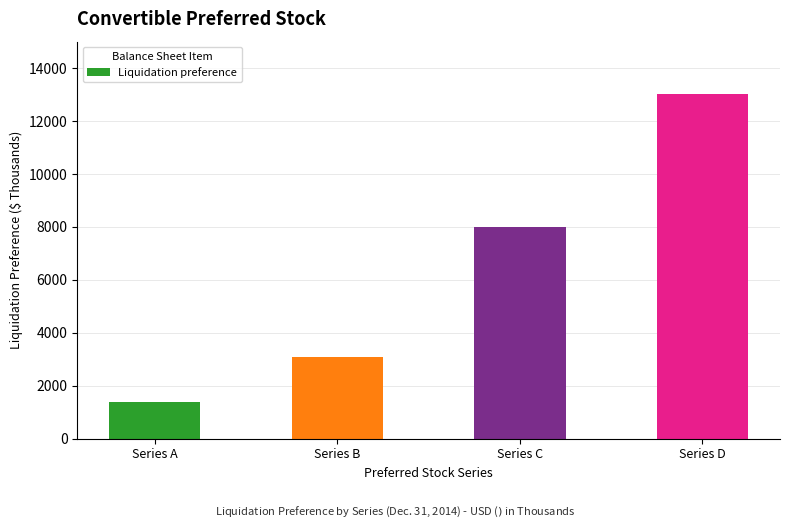

What is the difference between the second highest and second lowest values?

4911